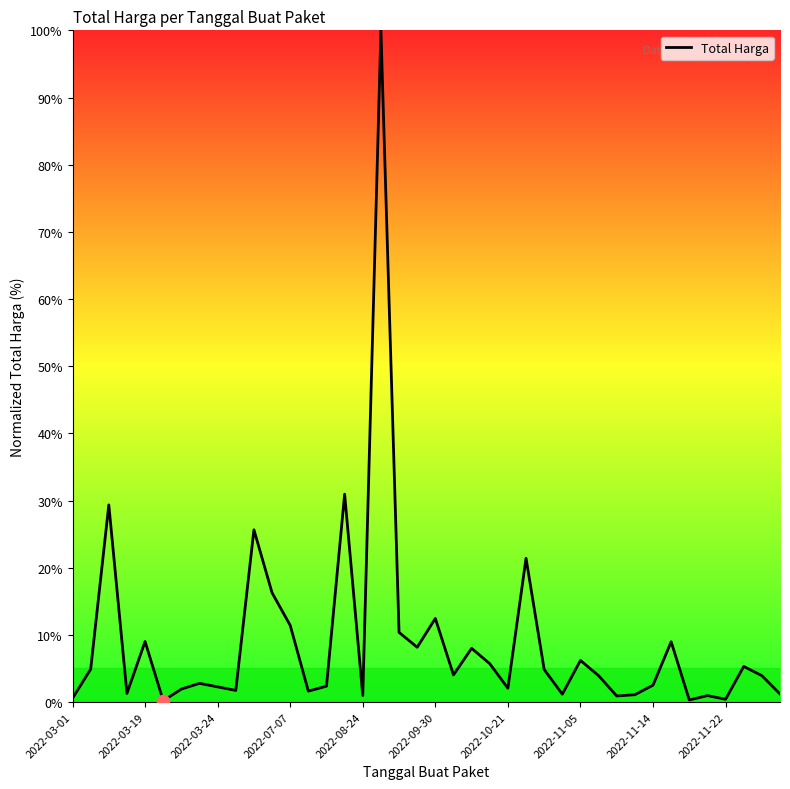

What is the maximum value shown in the chart?

100.0